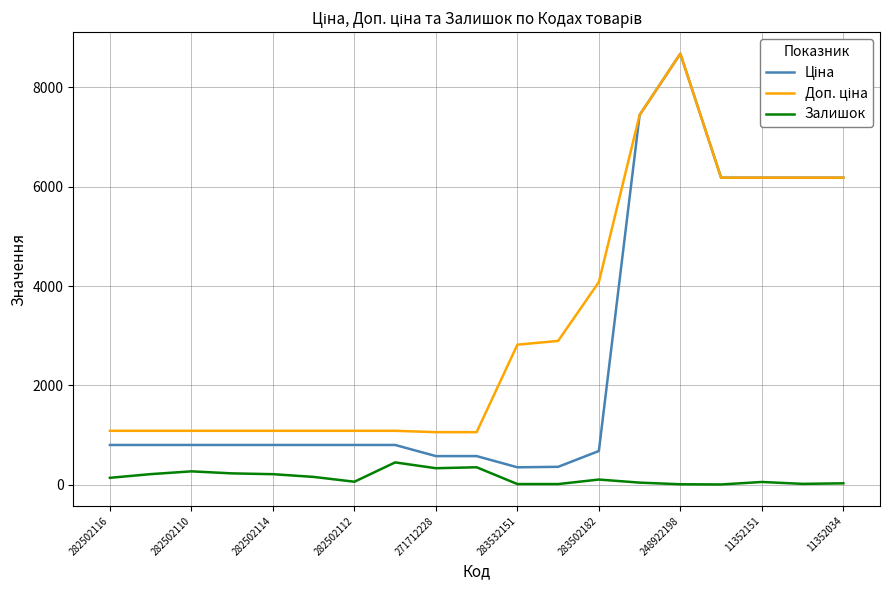

What is the greatest value displayed?

8679.5